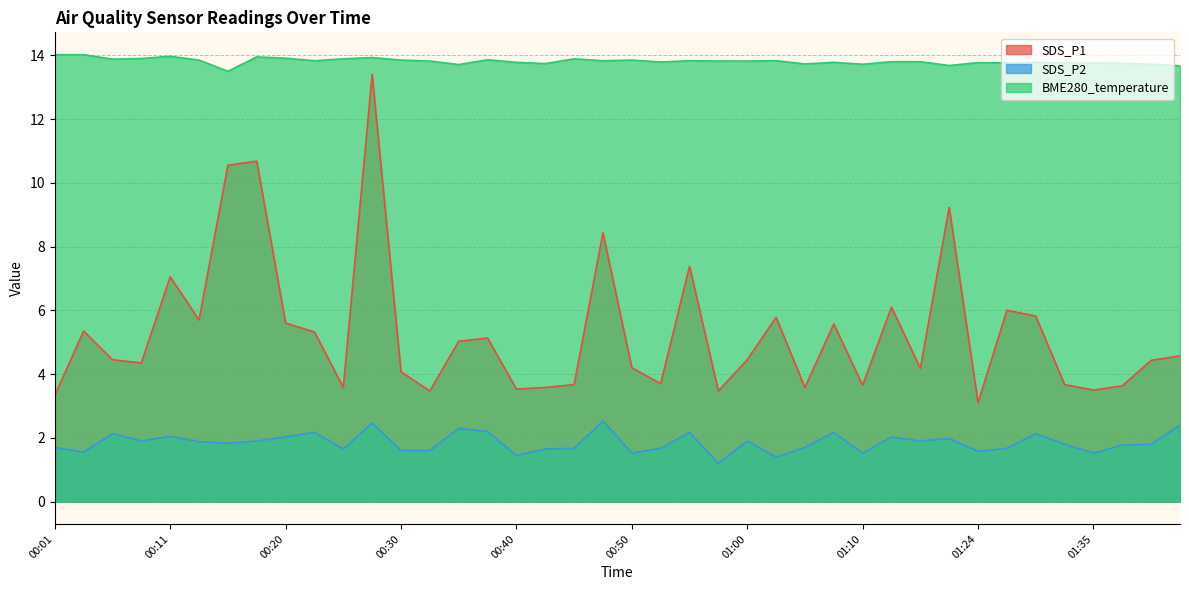

What is the difference between the second highest and second lowest values in the SDS_P2 series?

1.1